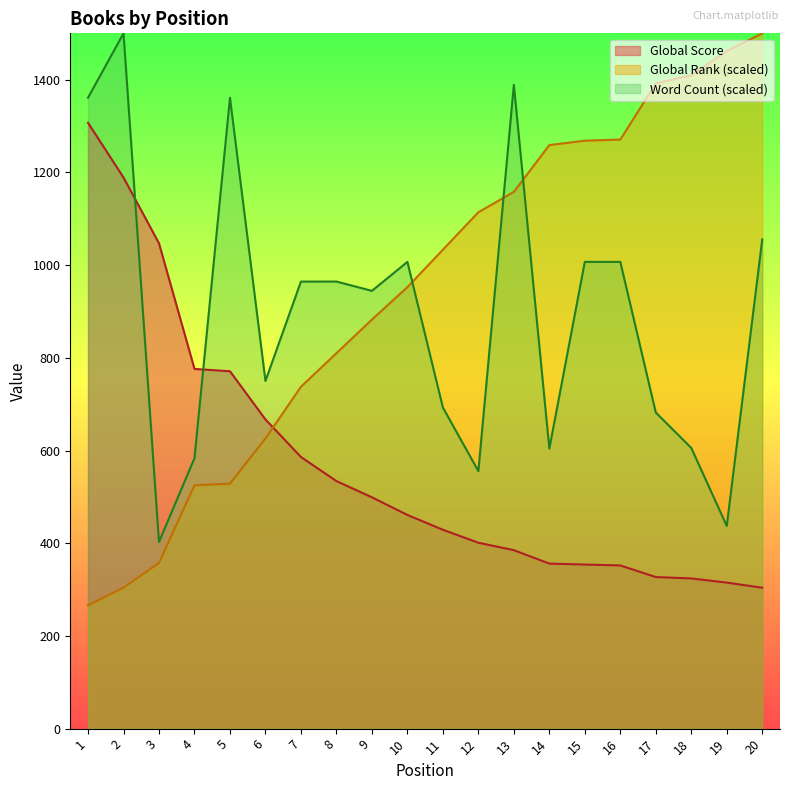

The Global Score series shows 586.0 at 7. True or false?

True